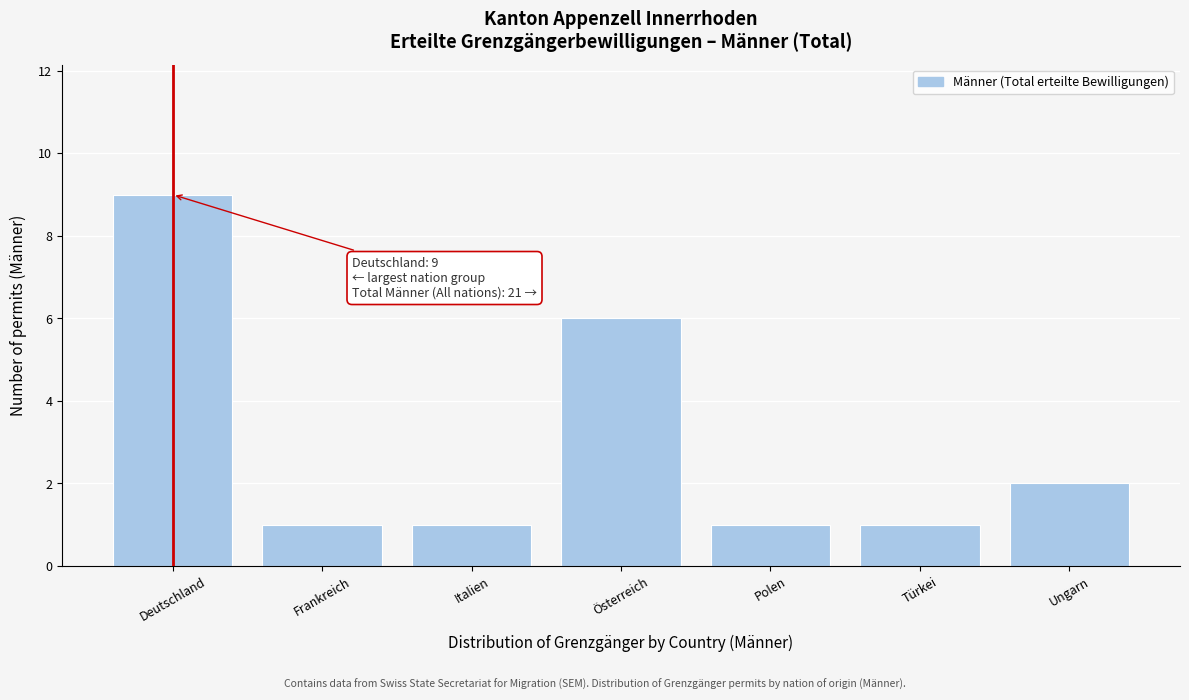

Reading right to left, list all the values displayed in this chart.

Ungarn=2	Türkei=1	Polen=1	Österreich=6	Italien=1	Frankreich=1	Deutschland=9